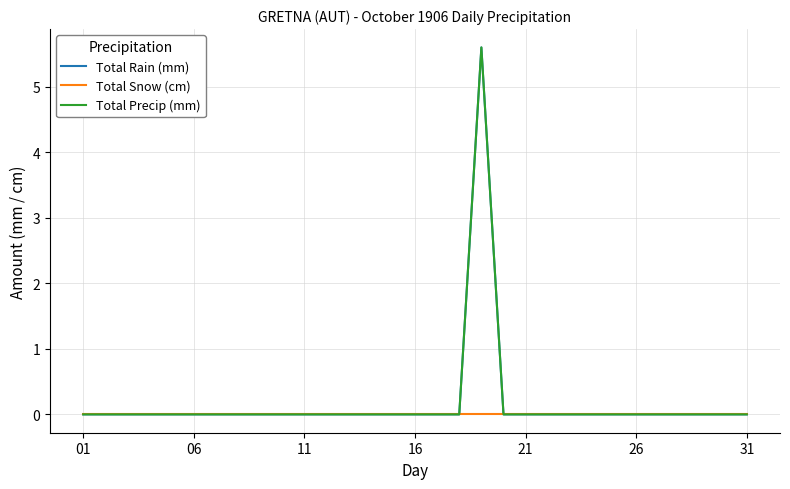

Is this an area chart (filled region under the line)?

No